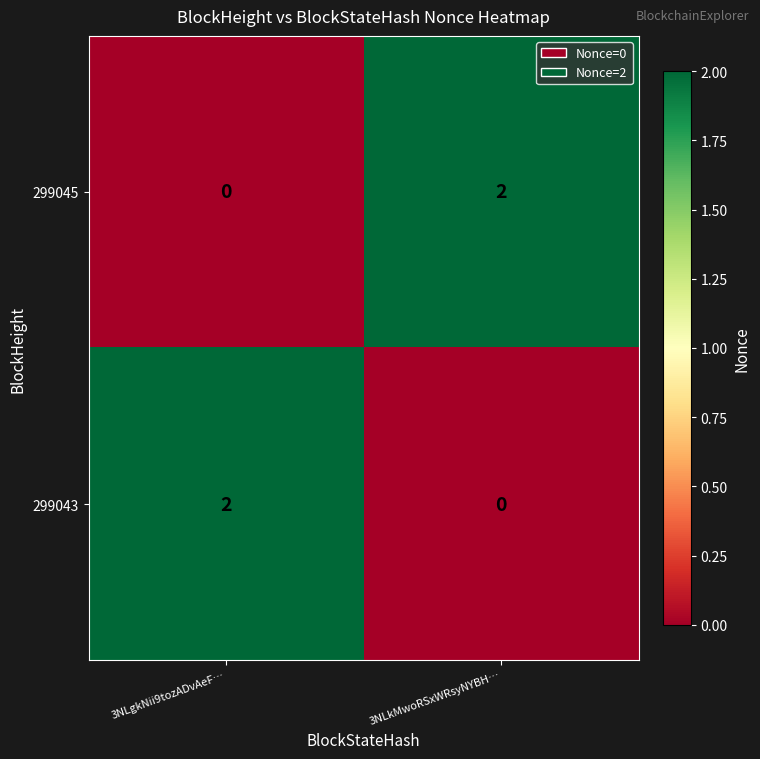

How many positive values does the 299045 series have?

1